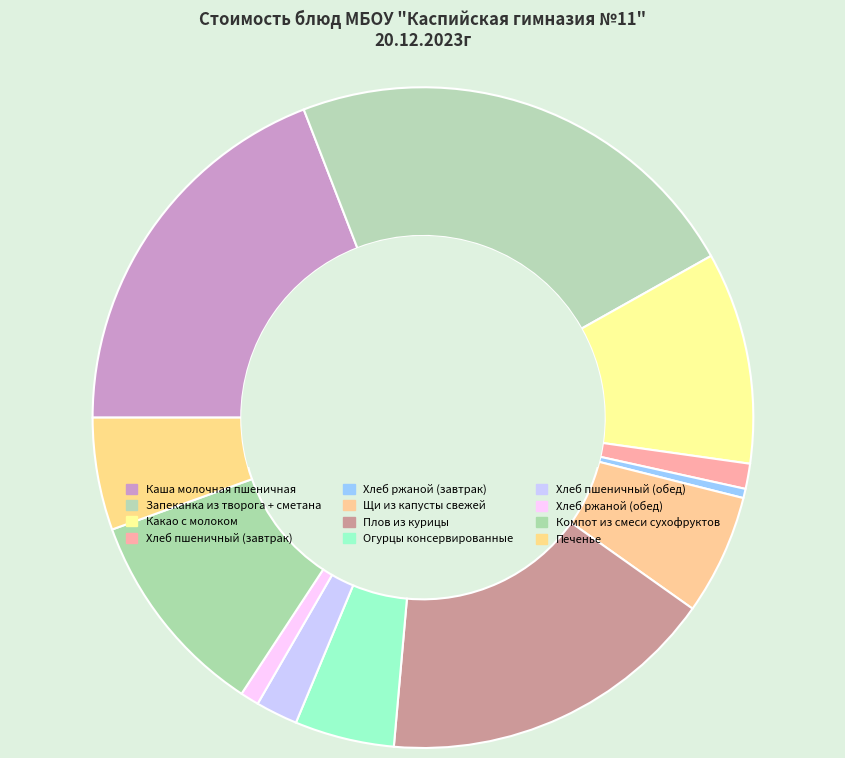

Rank the categories by value from highest to lowest.

Запеканка из творога + сметана, Каша молочная пшеничная, Плов из курицы, Какао с молоком, Компот из смеси сухофруктов, Щи из капусты свежей, Печенье, Огурцы консервированные, Хлеб пшеничный (обед), Хлеб пшеничный (завтрак), Хлеб ржаной (обед), Хлеб ржаной (завтрак)